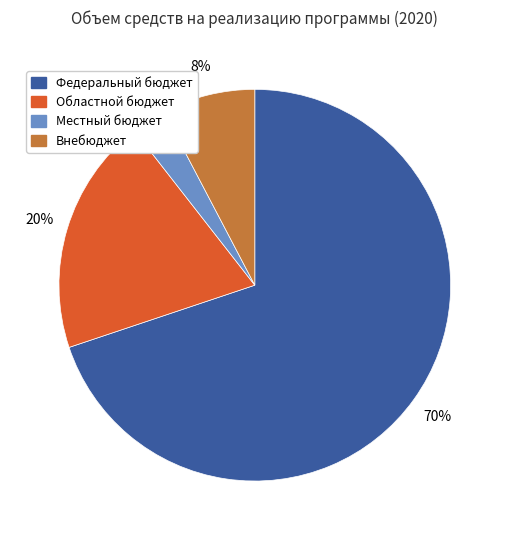

To the nearest percent, what is the average slice percentage?

25%